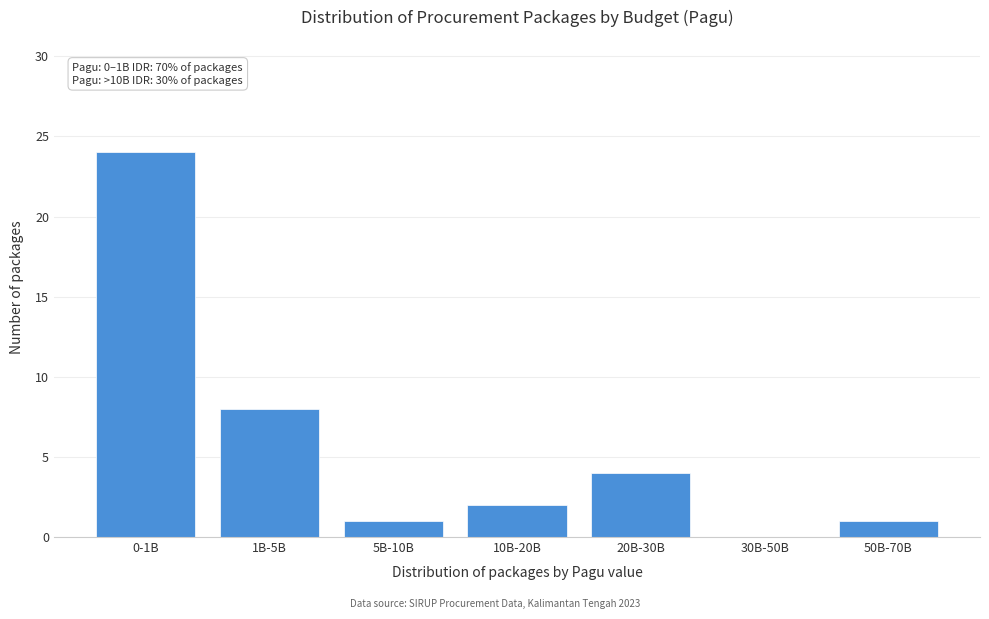

Reading left to right, transcribe all the data shown in this chart.

0-1B=24	1B-5B=8	5B-10B=1	10B-20B=2	20B-30B=4	30B-50B=0	50B-70B=1